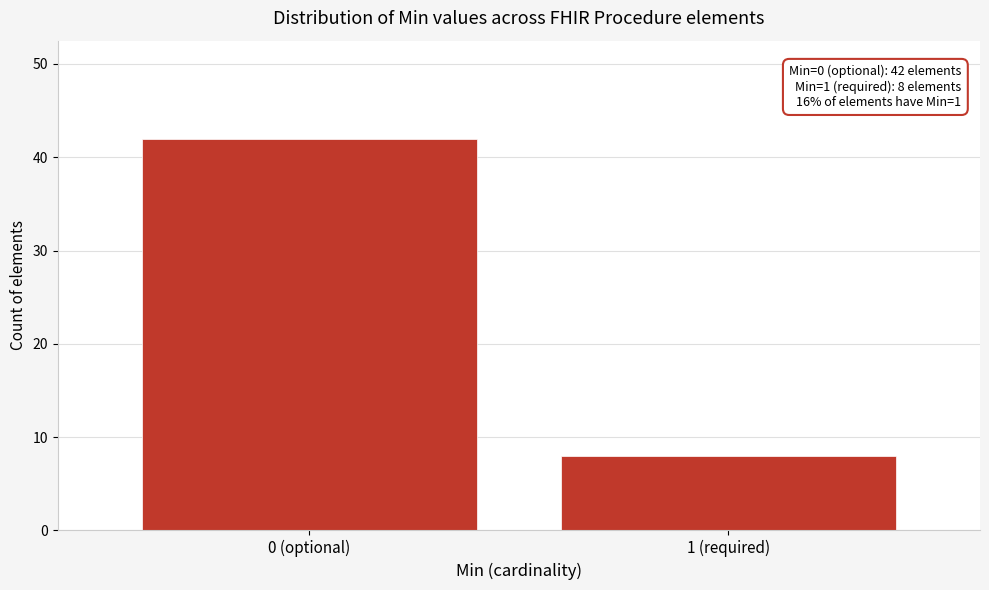

Reading left to right, extract all data points from this chart.

42	8